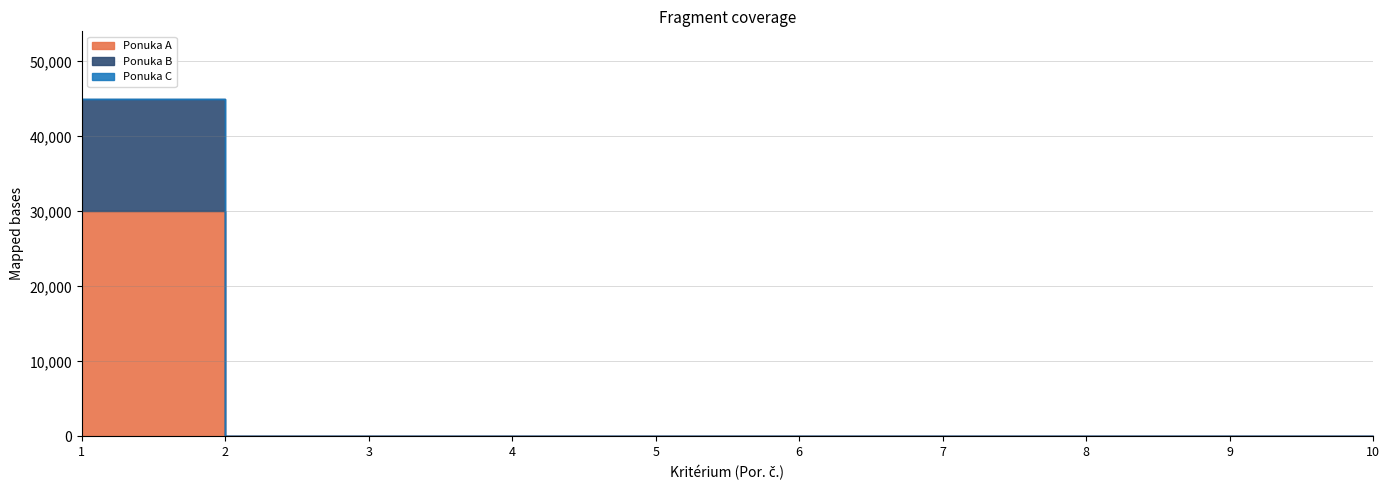

What are all the series names shown in the legend?

Ponuka A, Ponuka B, Ponuka C